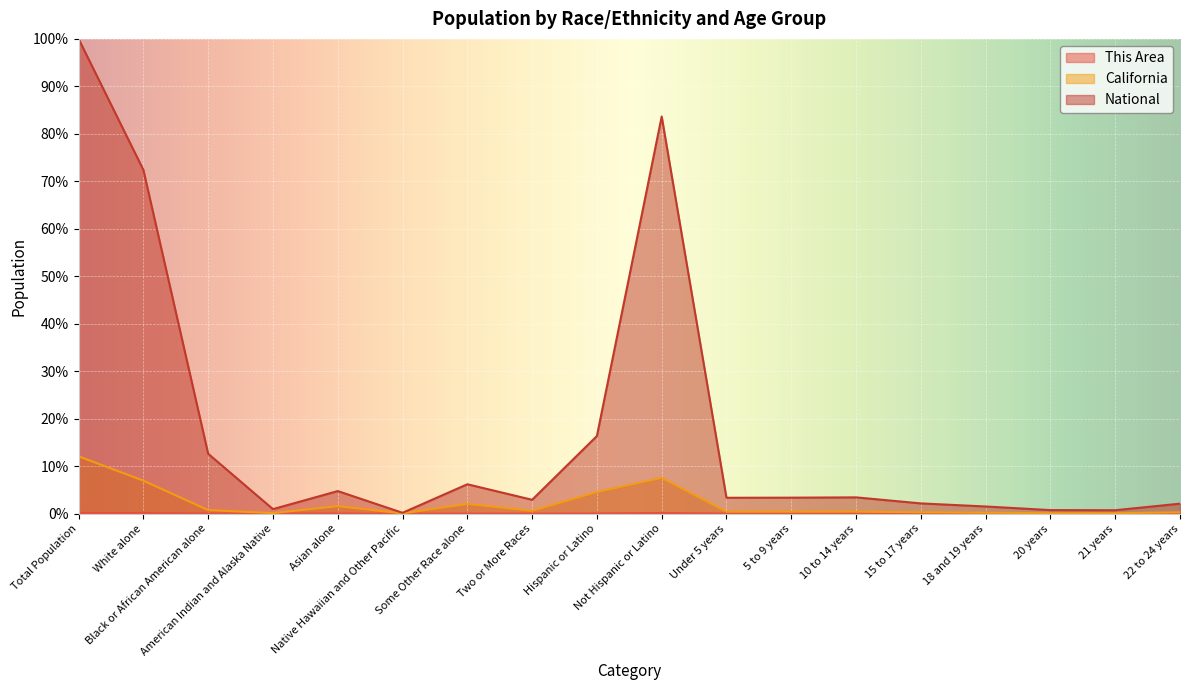

At 10 to 14 years, list the series in order from largest to smallest.

National, California, This Area